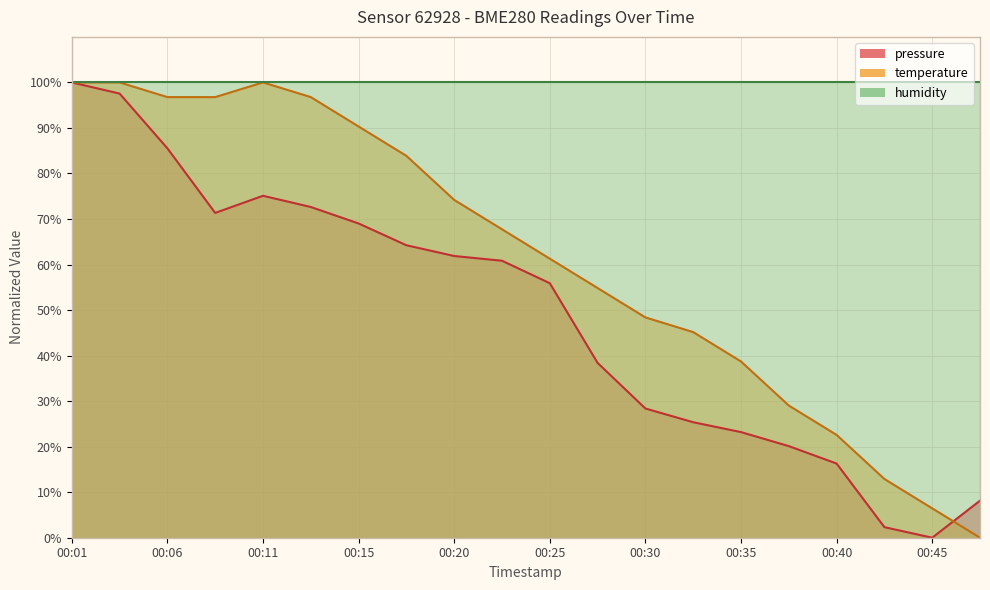

Which series has the largest range (max minus min)?

pressure